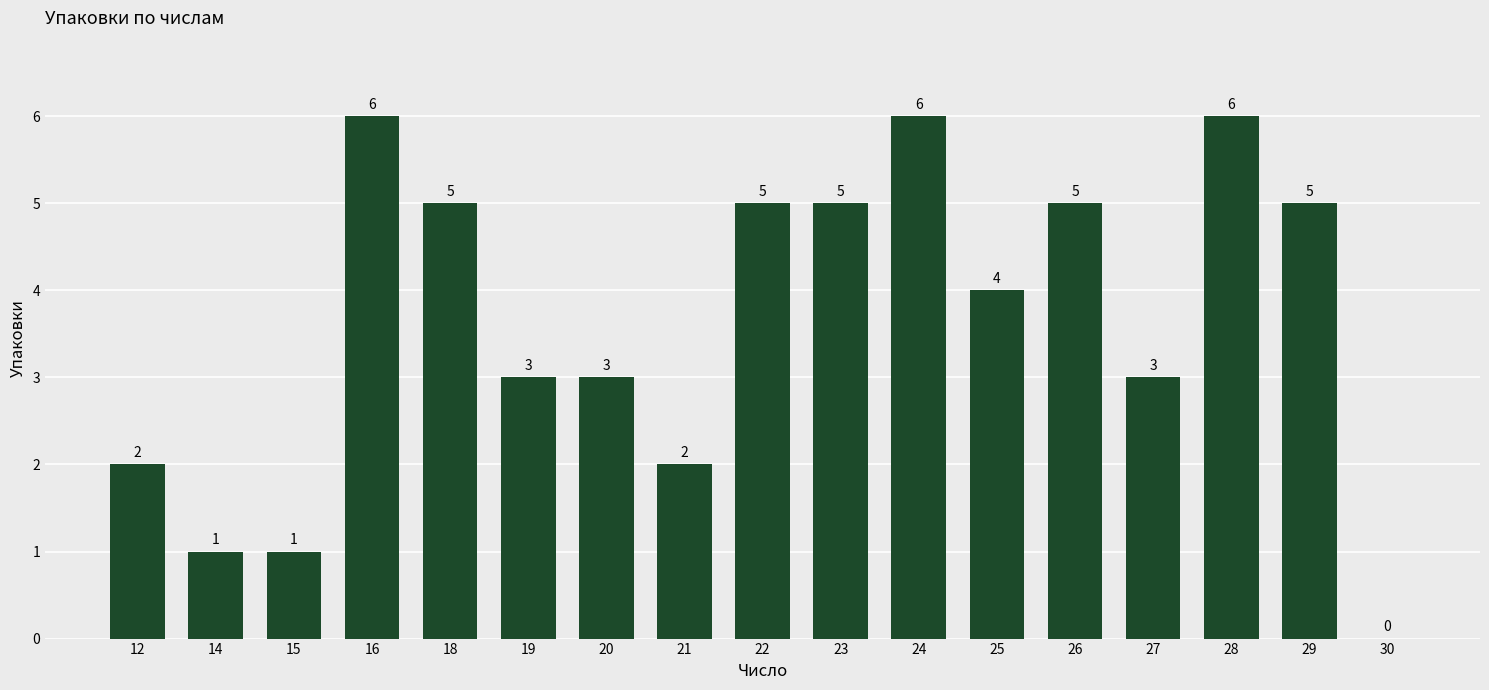

How many values are between 2 and 5?

11